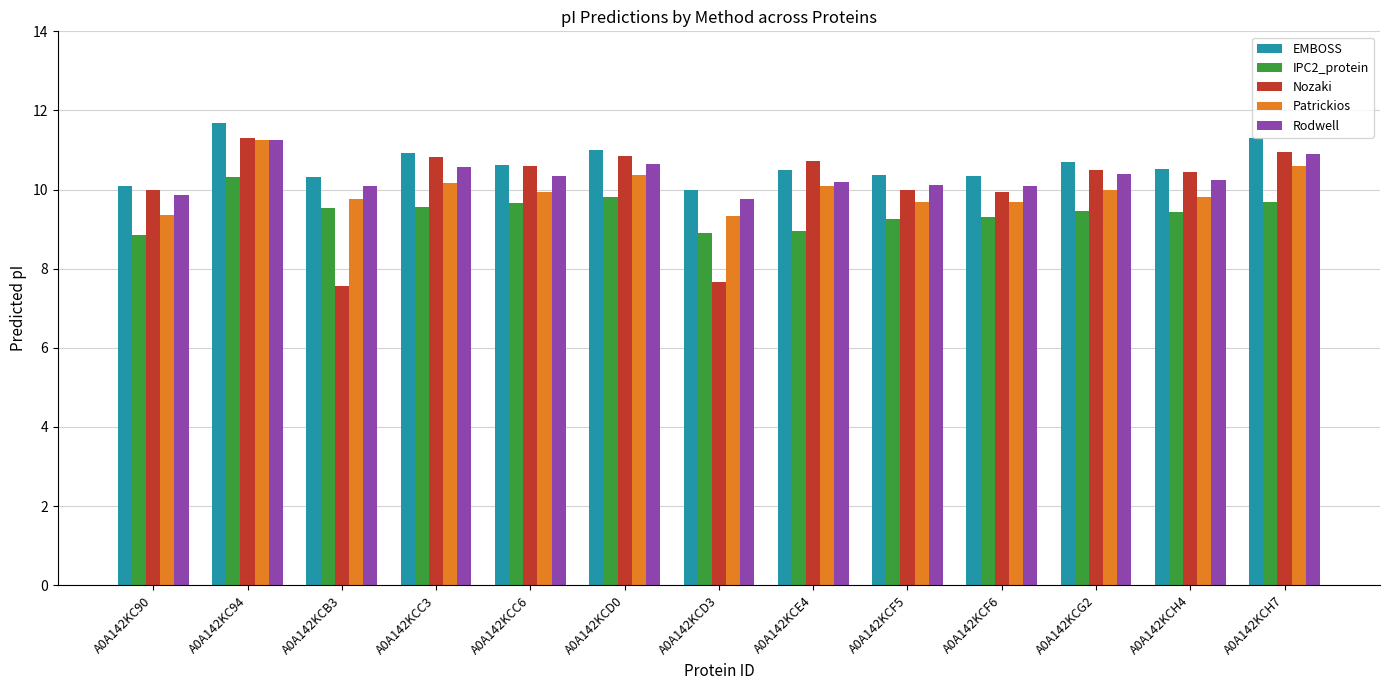

Which series has the largest range (max minus min)?

Nozaki